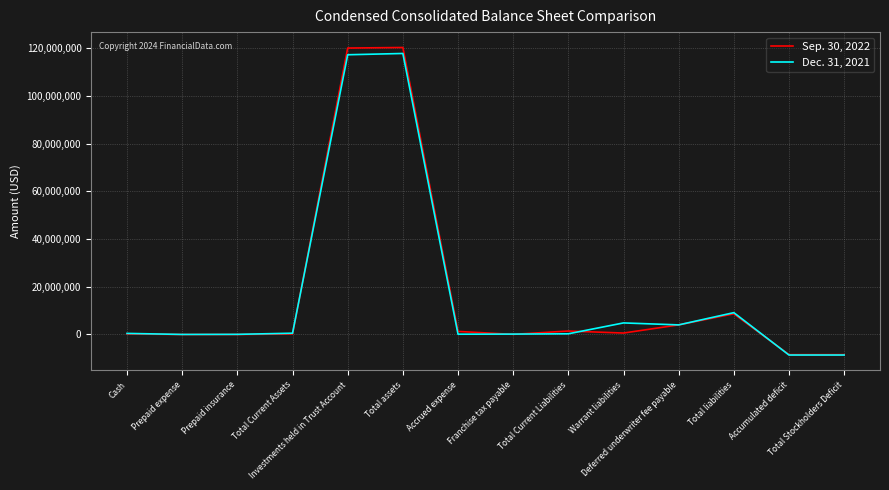

List the series in order of their overall mean, highest first.

Sep. 30, 2022, Dec. 31, 2021